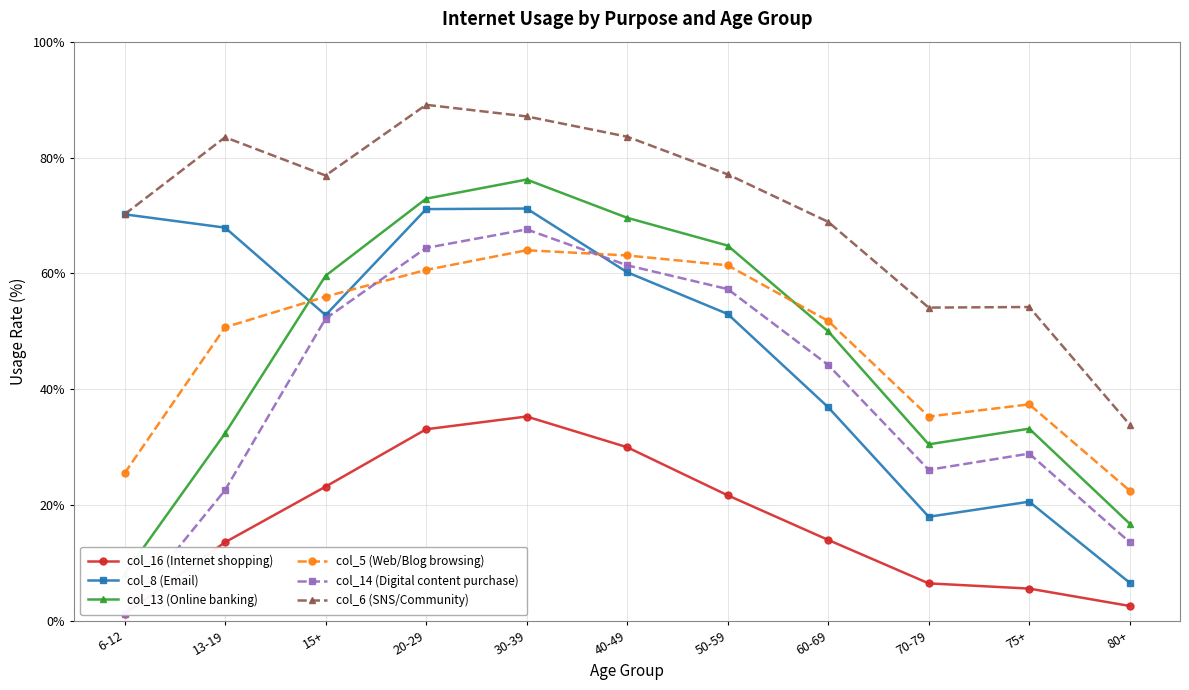

Reading left to right, what are all the values shown in this chart?

col_16 (Internet shopping): 1.2	13.6	23.2	33.1	35.3	30.0	21.7	14.0	6.5	5.6	2.6
col_8 (Email): 70.2	67.9	52.8	71.1	71.2	60.2	53.0	36.9	18.0	20.6	6.6
col_13 (Online banking): 8.1	32.4	59.6	72.9	76.2	69.6	64.8	50.0	30.5	33.2	16.8
col_5 (Web/Blog browsing): 25.5	50.7	56.0	60.6	64.0	63.1	61.4	51.8	35.3	37.4	22.5
col_14 (Digital content purchase): 1.2	22.6	52.2	64.4	67.6	61.4	57.3	44.2	26.1	28.9	13.6
col_6 (SNS/Community): 70.2	83.5	76.9	89.1	87.1	83.6	77.1	68.9	54.1	54.2	33.9